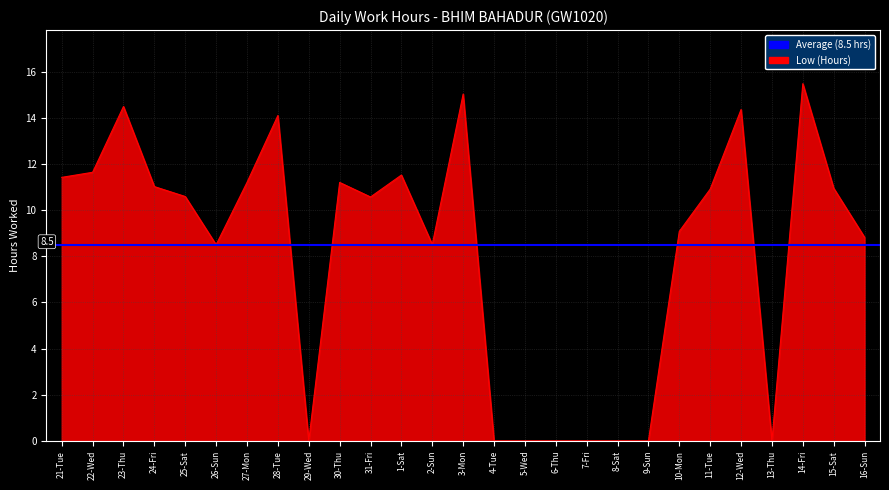

How many categories are shown in the chart?

27